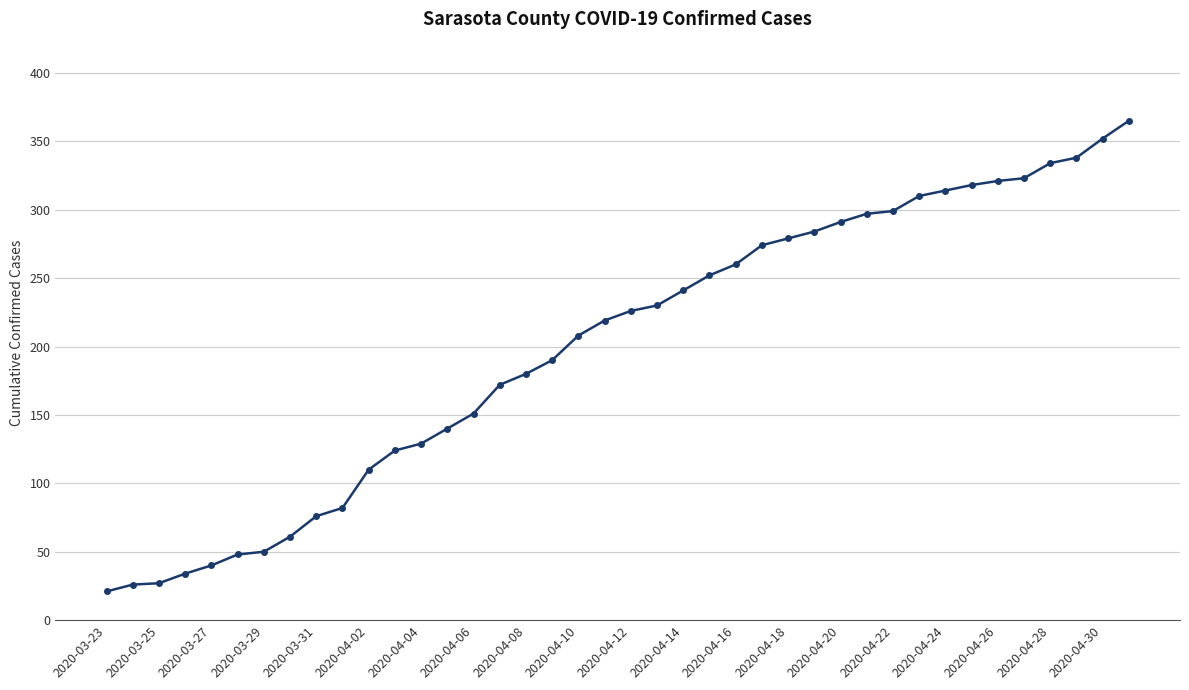

What is the greatest value displayed?

365